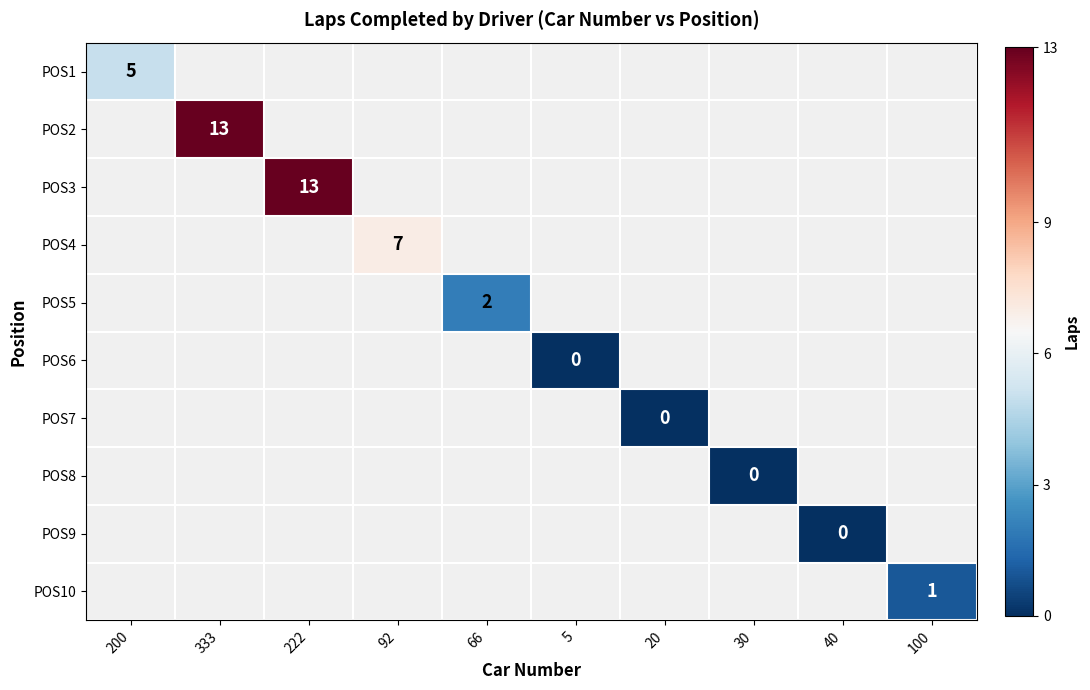

Between 222 and 333, which is larger?

333